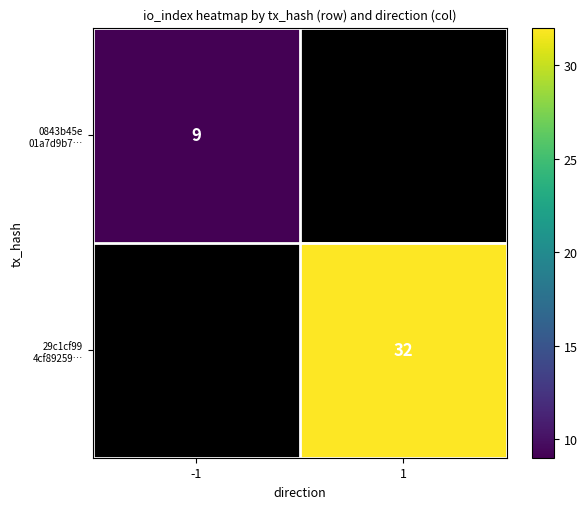

Count the number of data series in this chart.

2